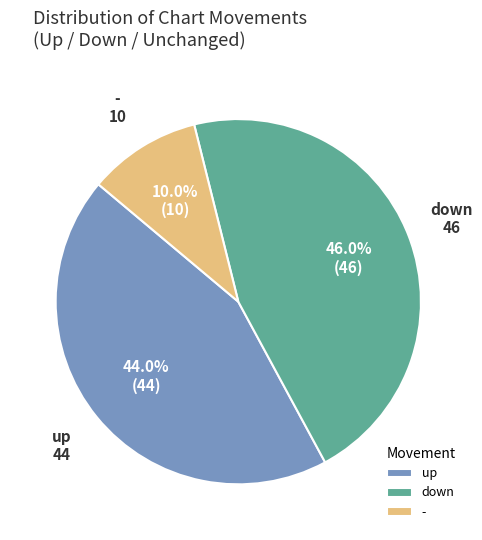

Is it true that up is 35% of the pie?

False